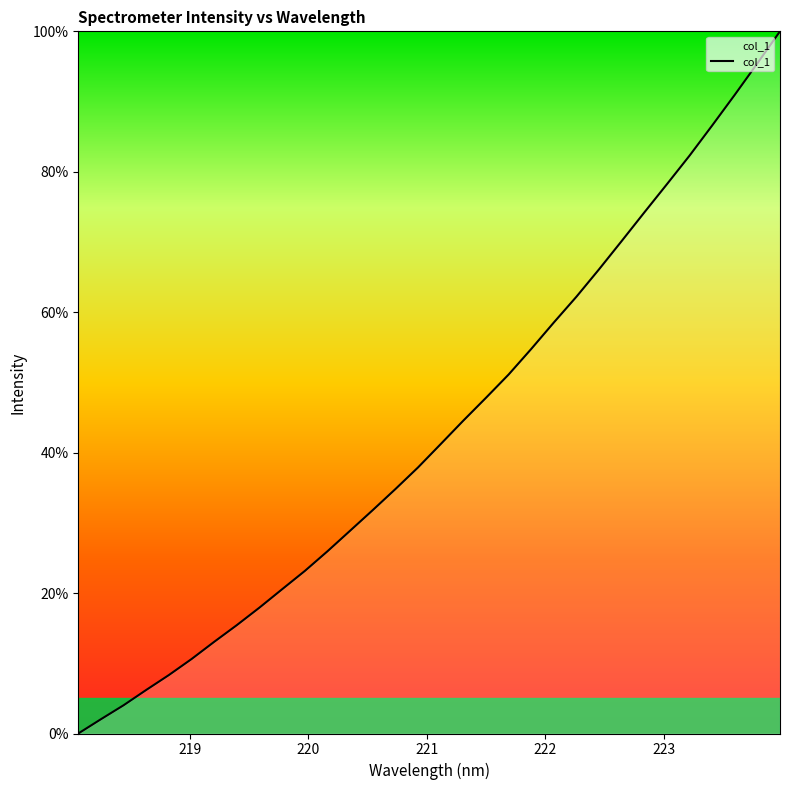

How many values exceed 41?

16